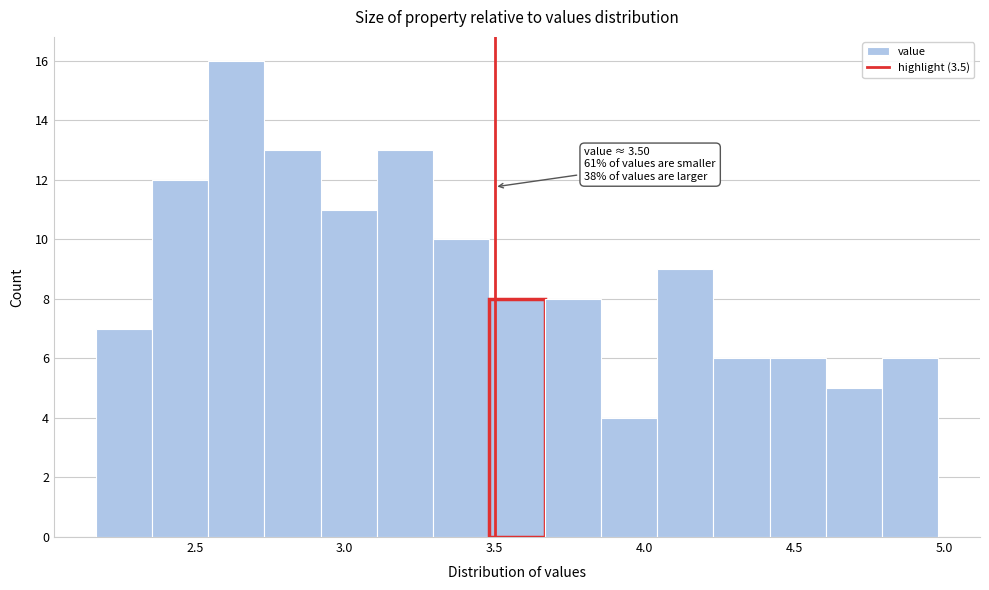

Read against the x-axis, roughly where is the centre of the tallest bar?

2.65